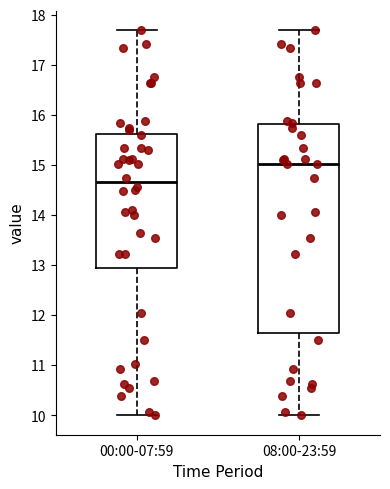

Reading left to right, read every box against the y-axis: the position of its median line, the range the box covers, and the ends of its whiskers. The values are not printed on the chart, so give them approximately, as read against the axis.

00:00-07:59: median 14.7, box 12.9 to 15.6, whiskers 10.0 to 17.7
08:00-23:59: median 15.0, box 11.6 to 15.8, whiskers 10.0 to 17.7